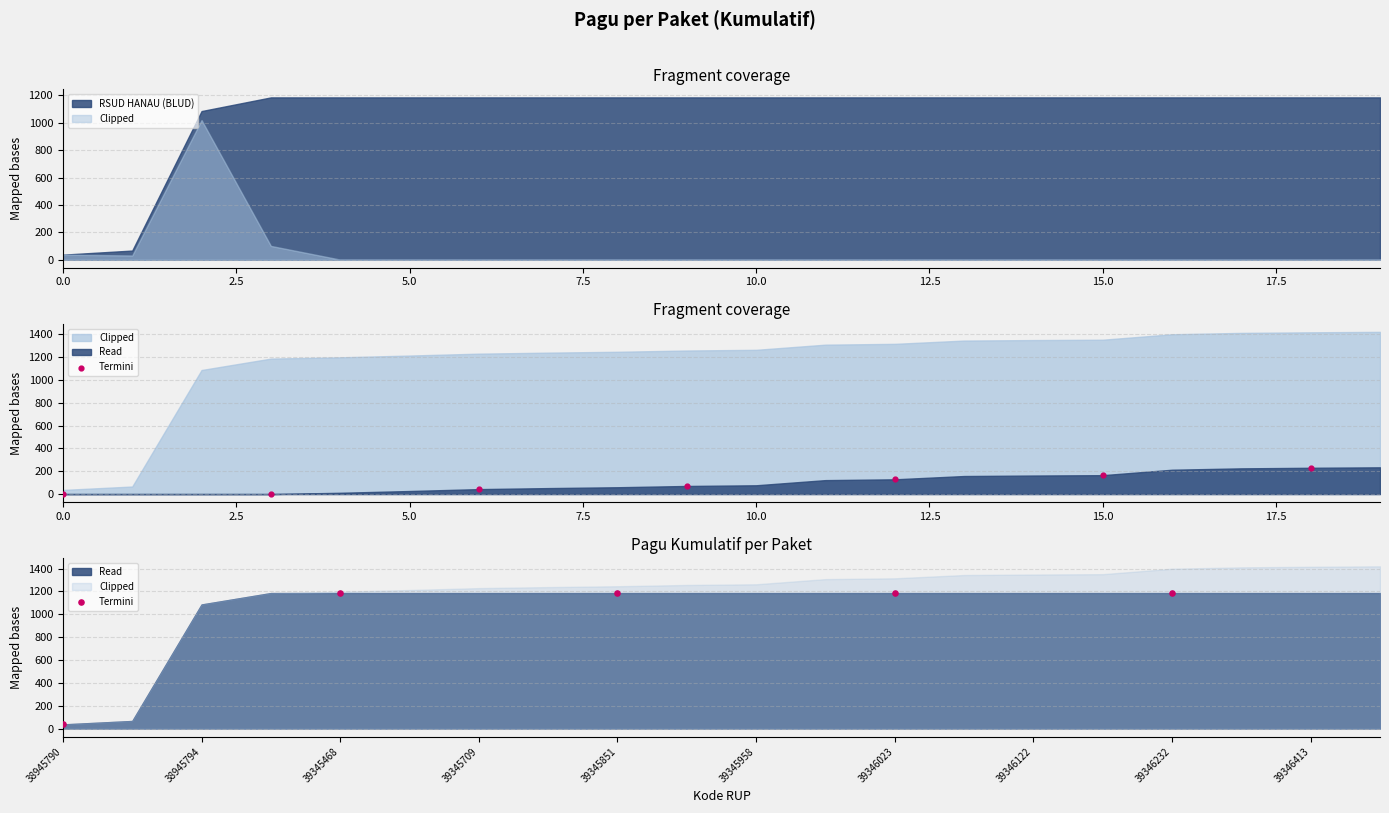

What is the ratio of the value at 39345851 to the value at 39346023?

1.0